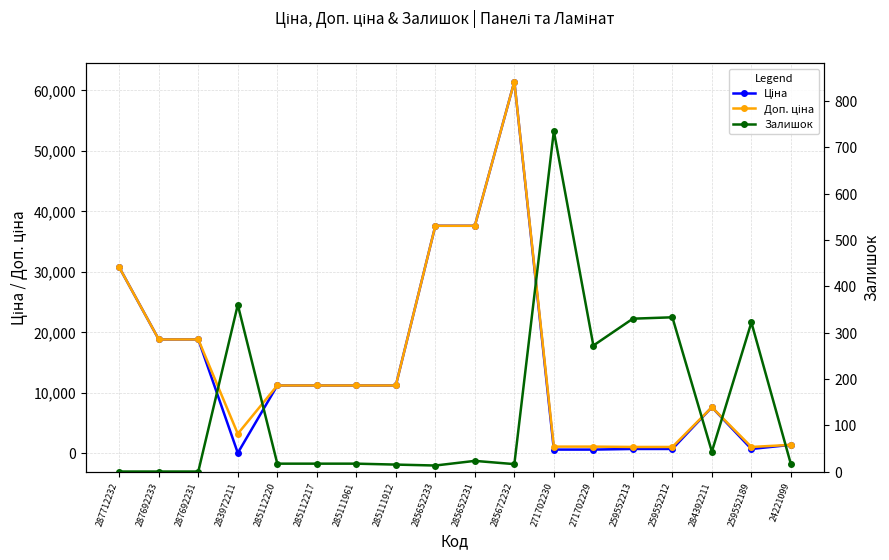

True or false: Доп. ціна and Залишок intersect in this chart.

False